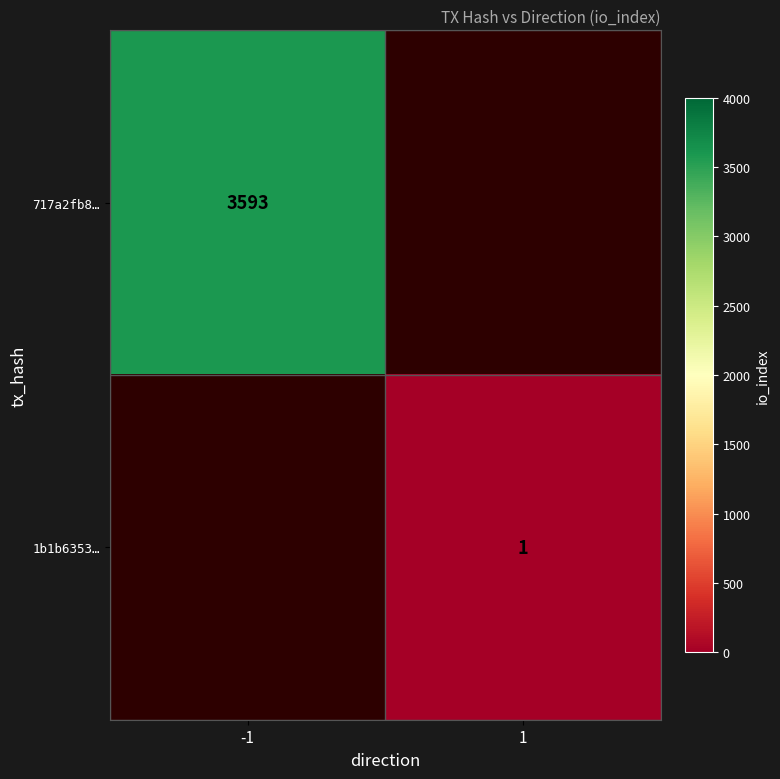

The value of 717a2fb8… at -1 is 3593. True or false?

True